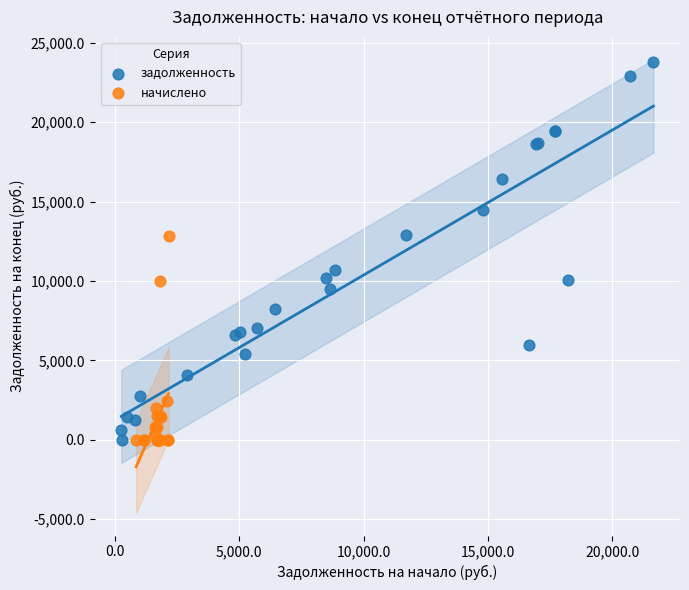

Which series has the widest spread of Y values?

задолженность